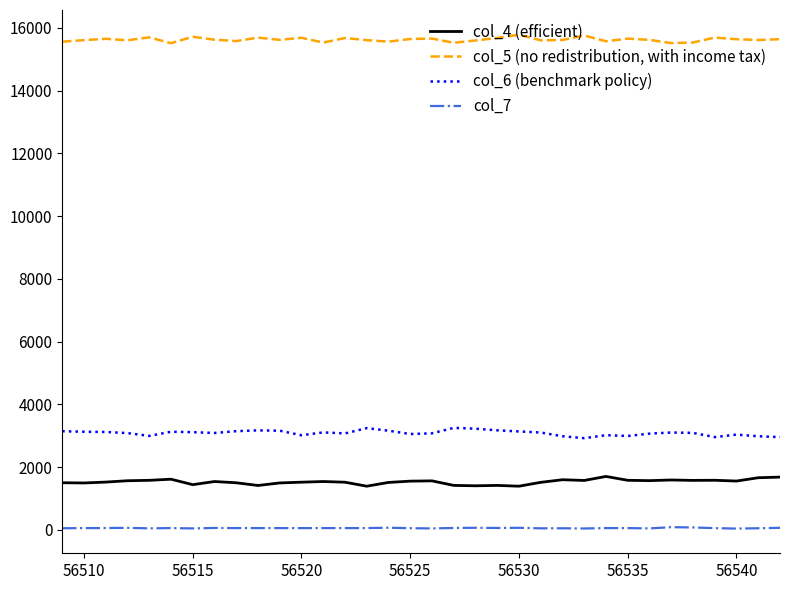

What is the minimum value for col_7?

41